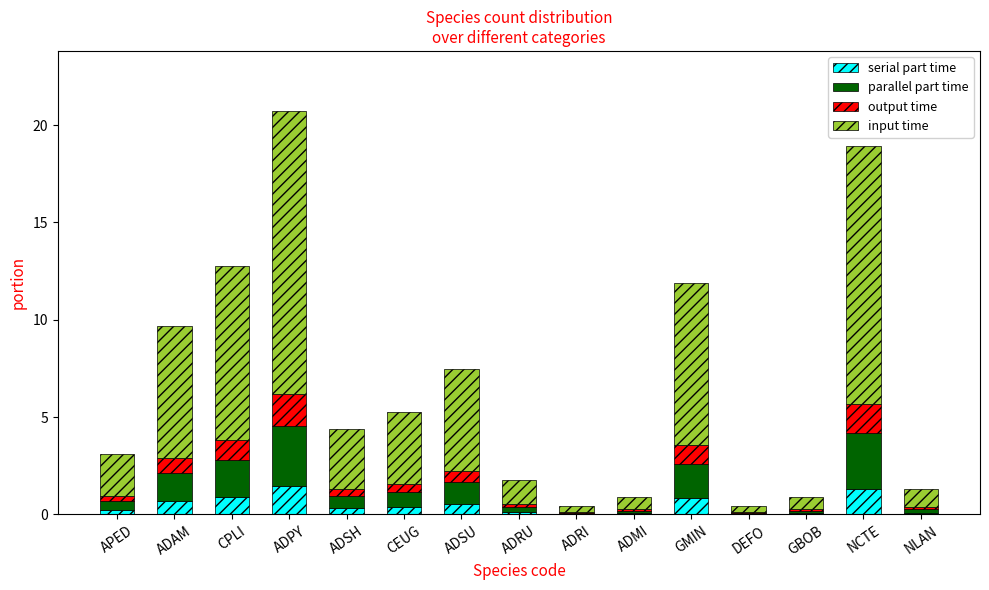

Read the serial part time value at CPLI.

0.9